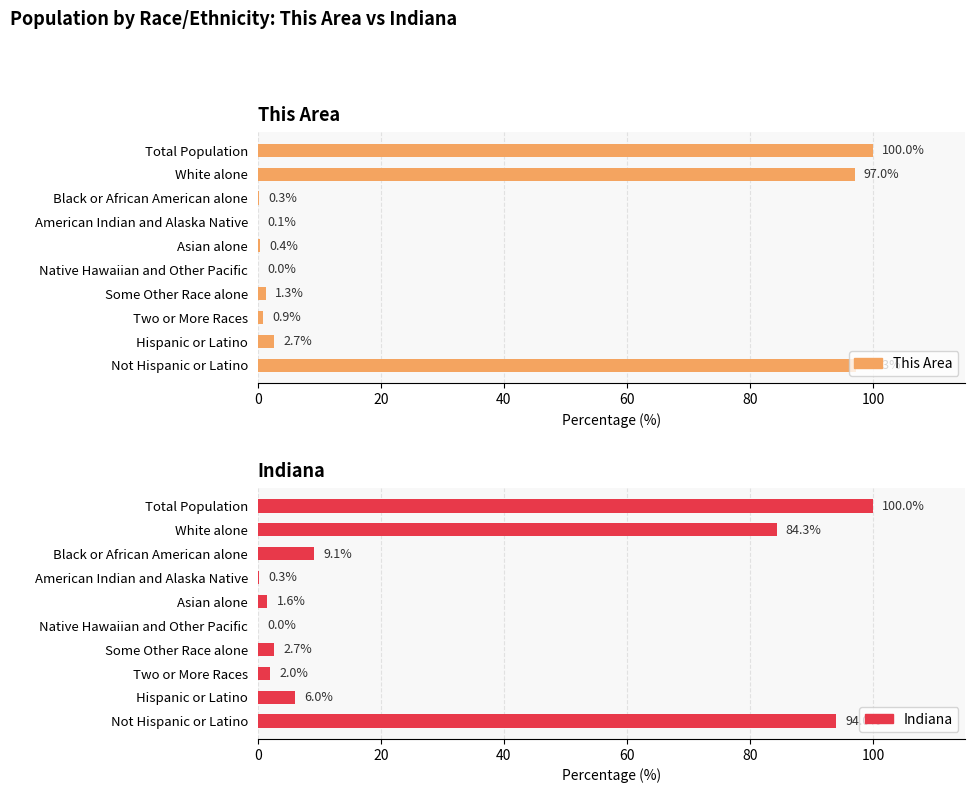

Are the bars horizontal?

Yes